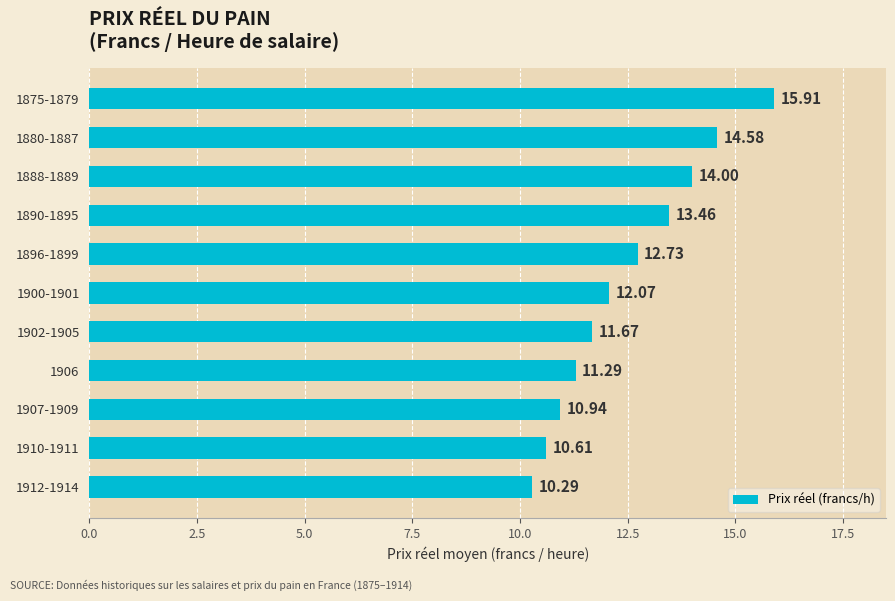

How many bars are there in total?

11